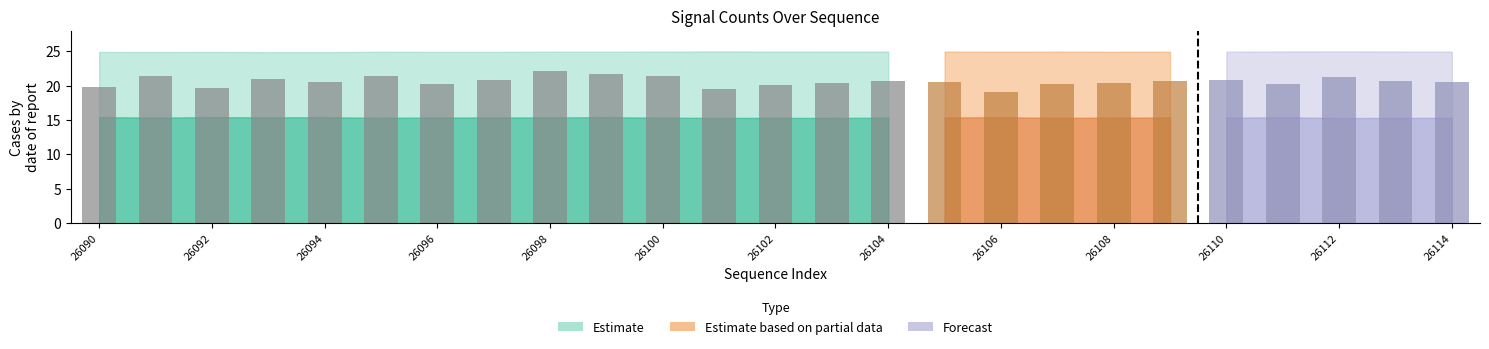

What is the difference between the maximum and minimum values?

3.1